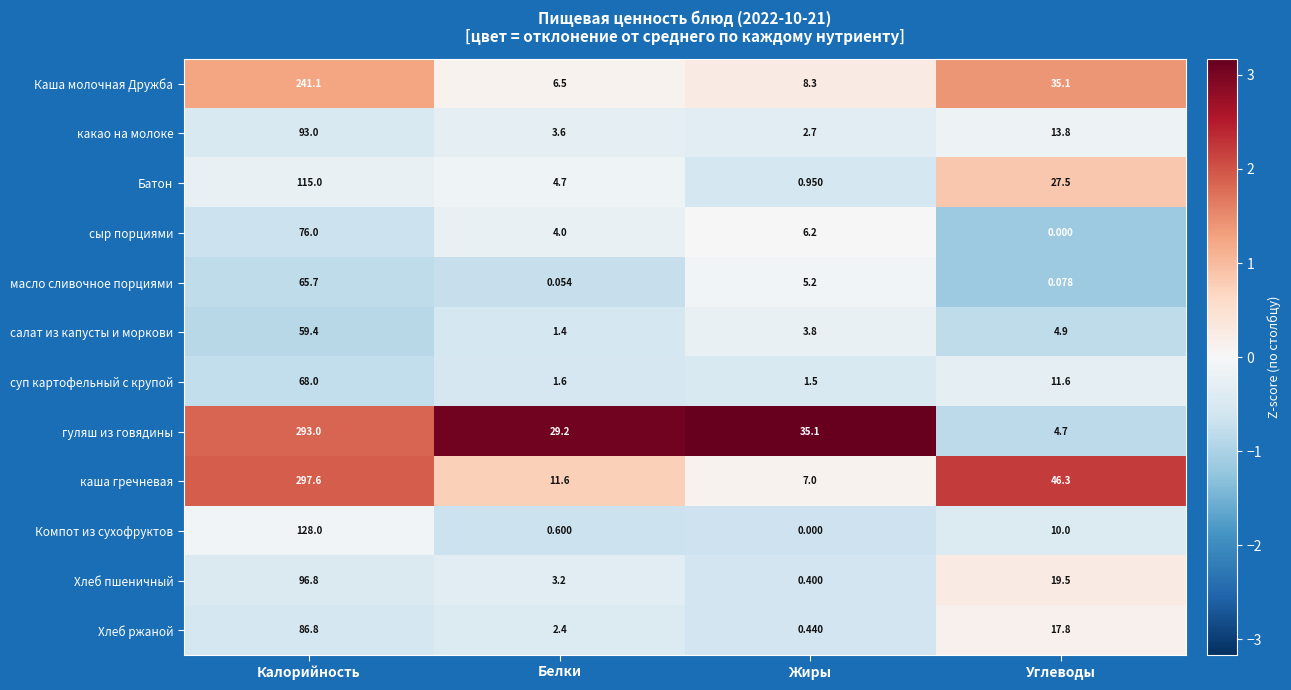

Where does the Батон series first go above 27?

Калорийность